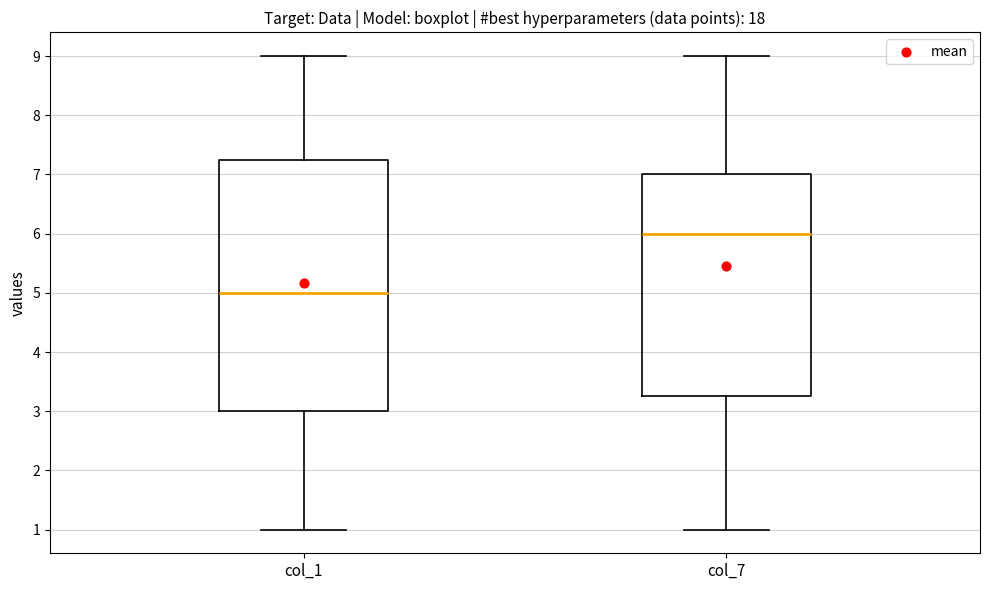

Which box's median line is the highest?

col_7